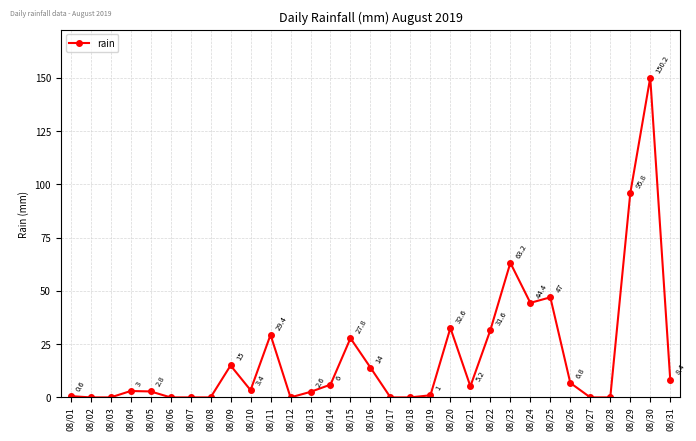

How many positive values are there?

21